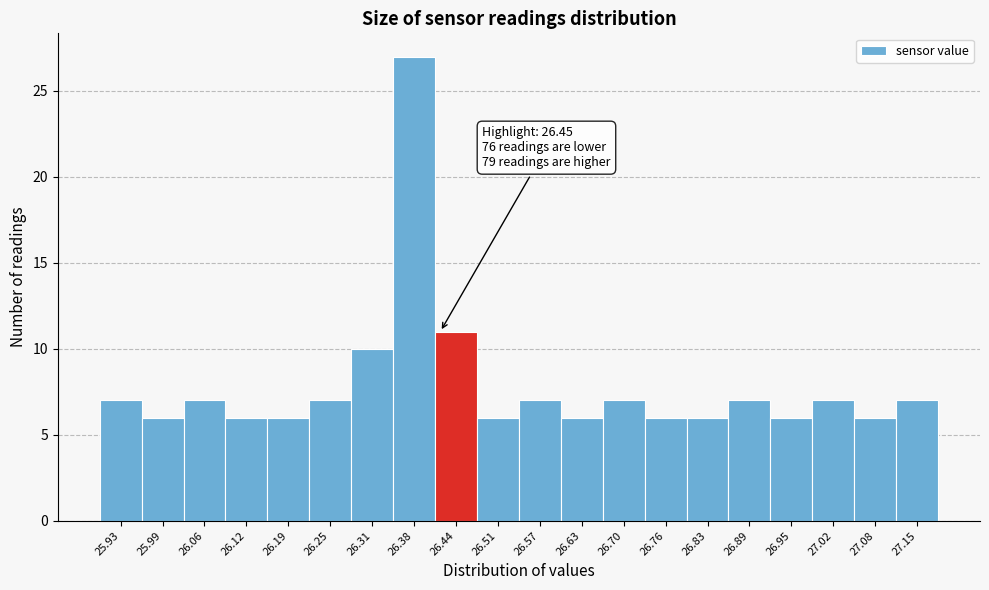

Reading left to right, extract all data points from this chart.

7	6	7	6	6	7	10	27	11	6	7	6	7	6	6	7	6	7	6	7